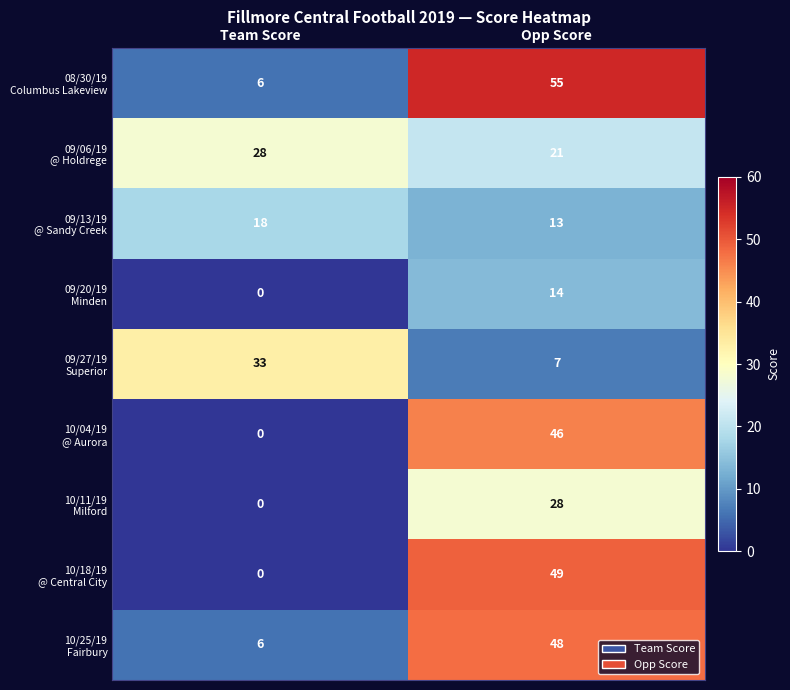

Which label corresponds to the smallest value in the chart?

Team Score